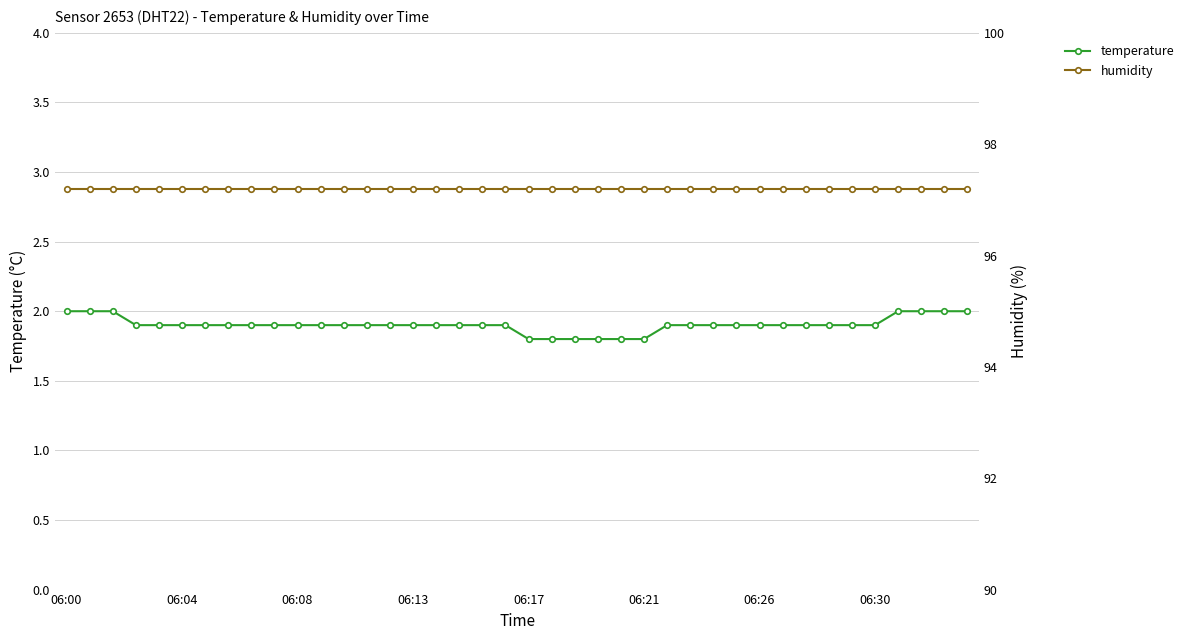

What is the value of the temperature point at the 22nd from the left?

1.8